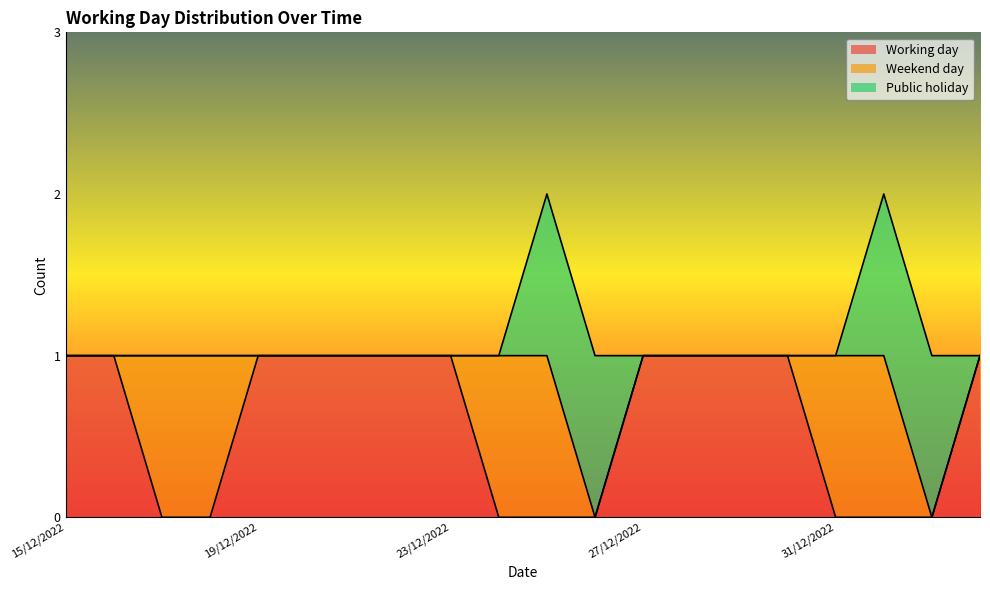

Between 19/12/2022 and 29/12/2022, which series saw the biggest shift?

Working day